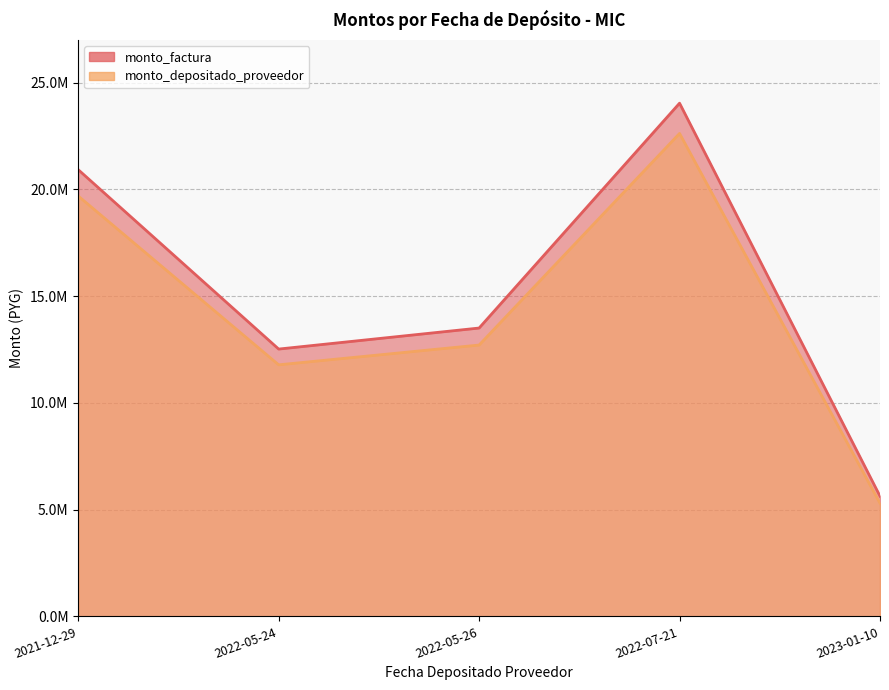

What is the total value across all series at 2022-05-24?

24305125